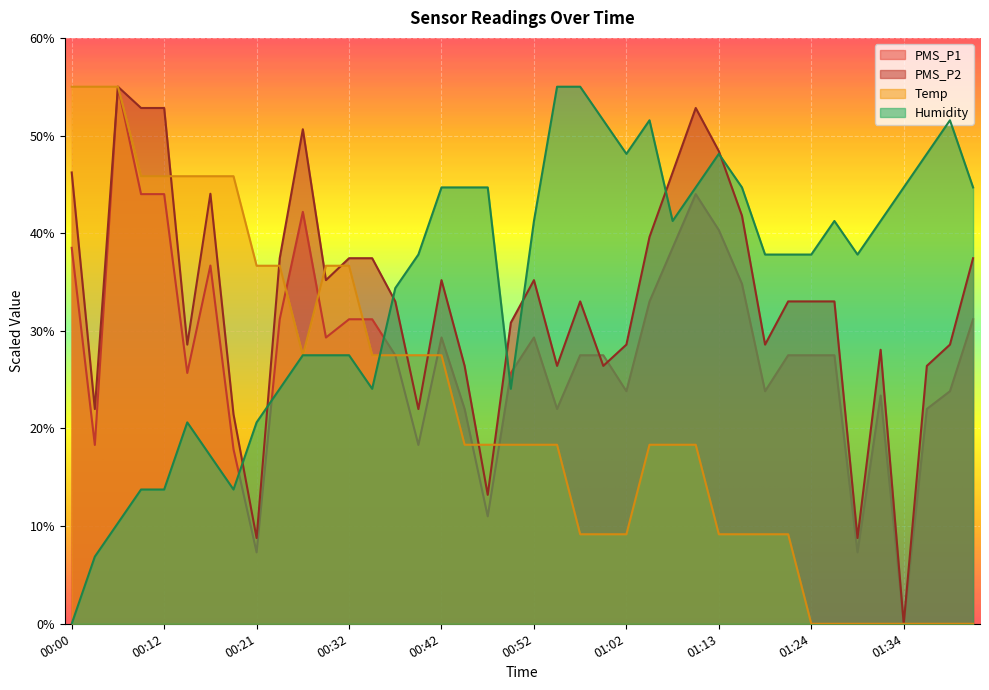

Which series has the widest spread of values?

PMS_P1